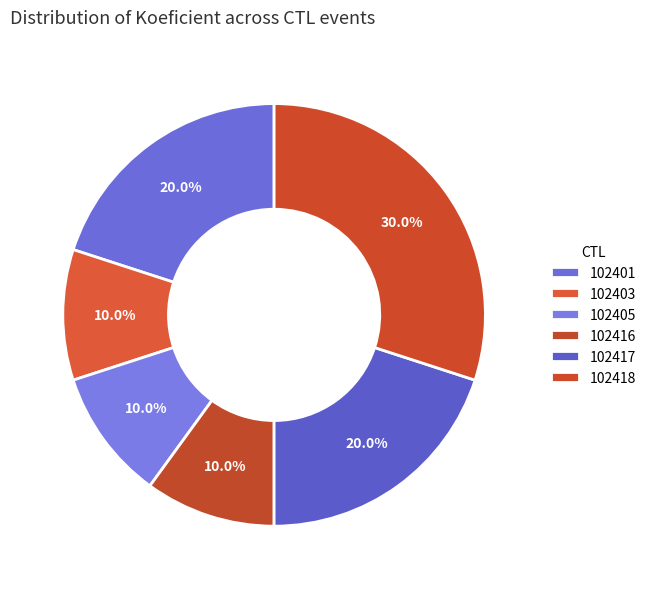

Which has a higher value, 102416 or 102417?

102417